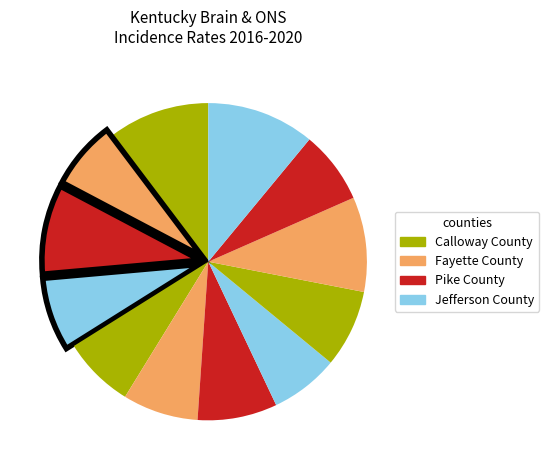

Is there a majority slice in this chart?

No